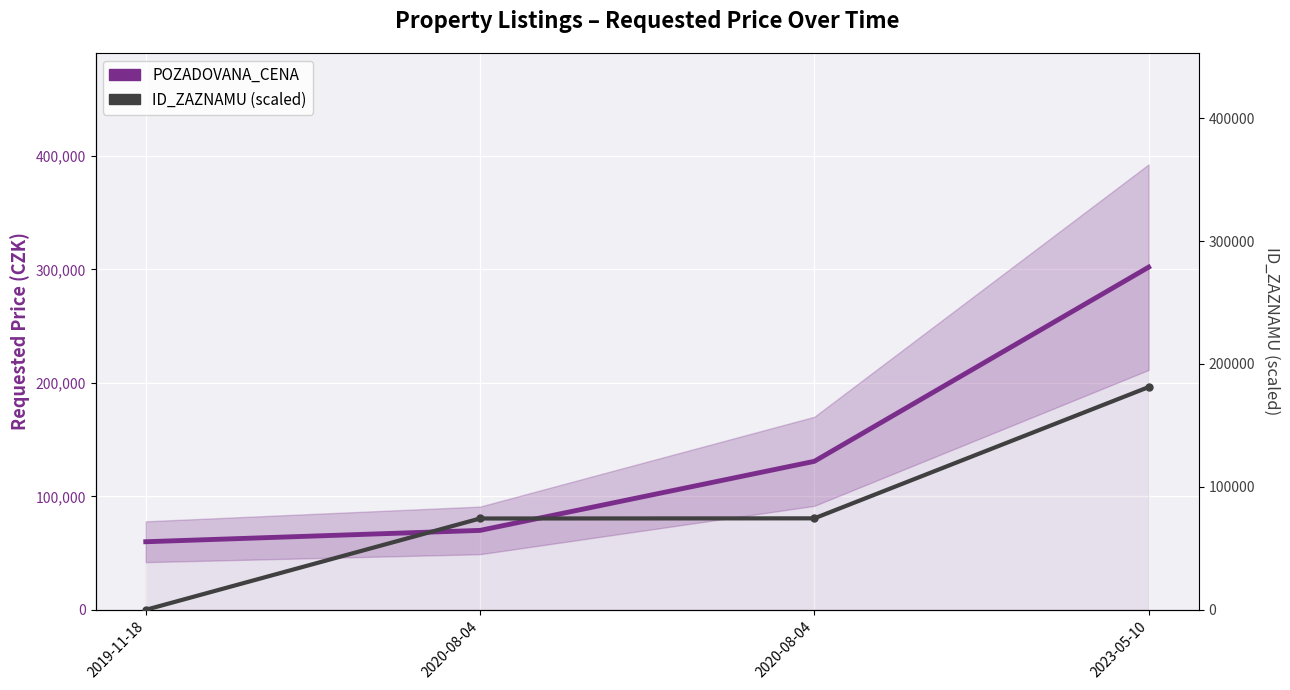

How many lines are shown in the chart?

2